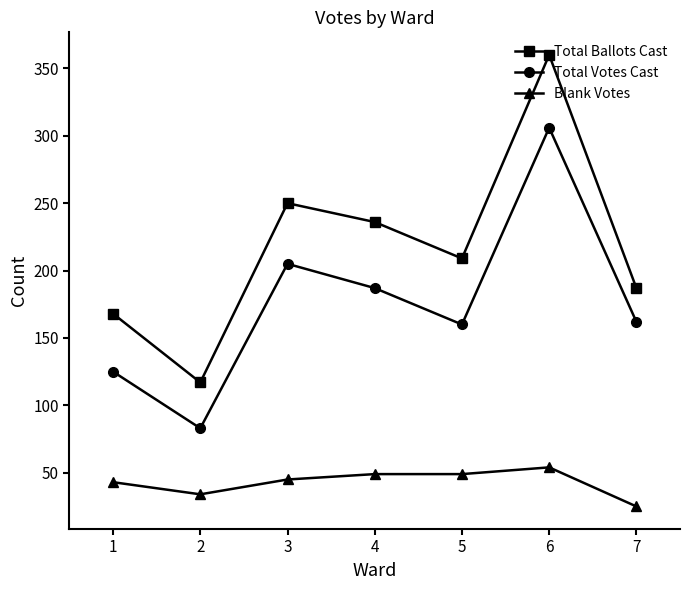

What is the difference between the Total Ballots Cast values at 1 and 3?

82